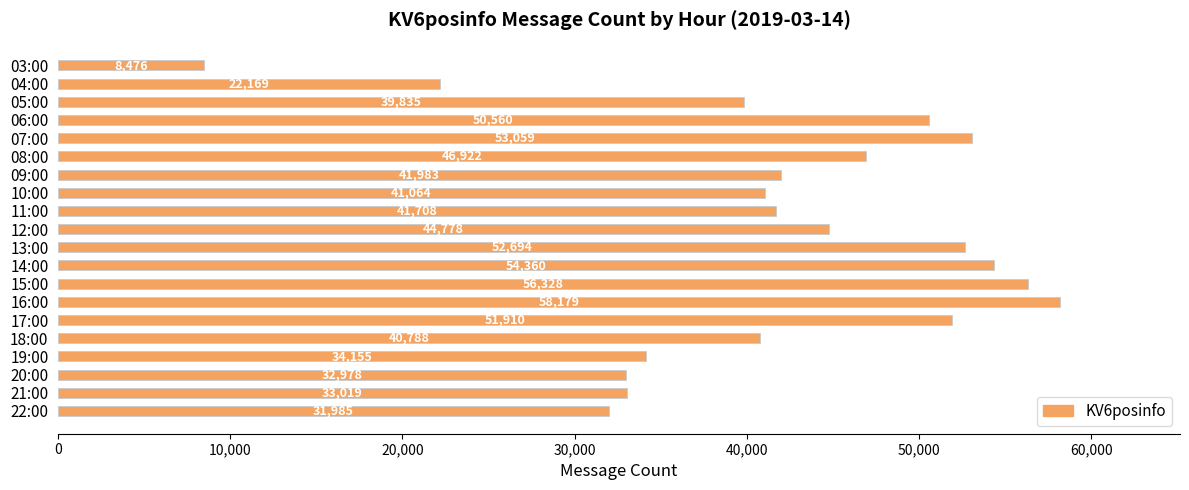

What is the difference between the maximum and minimum values?

49703